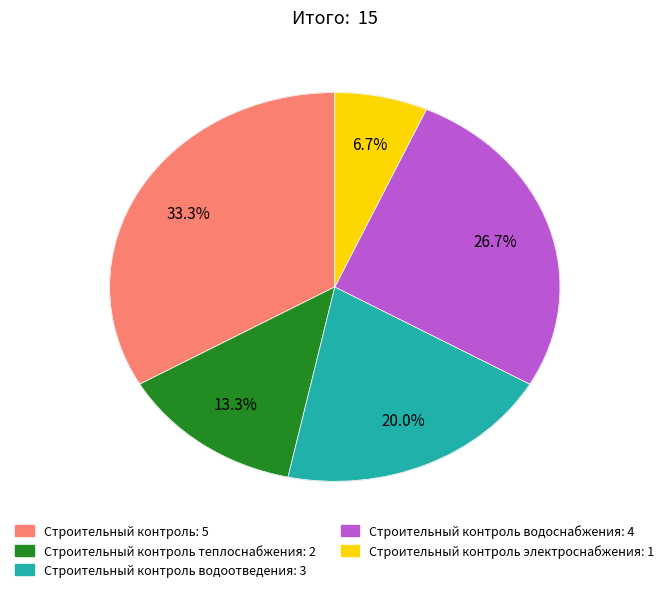

Is there any slice that represents more than half of the pie?

No